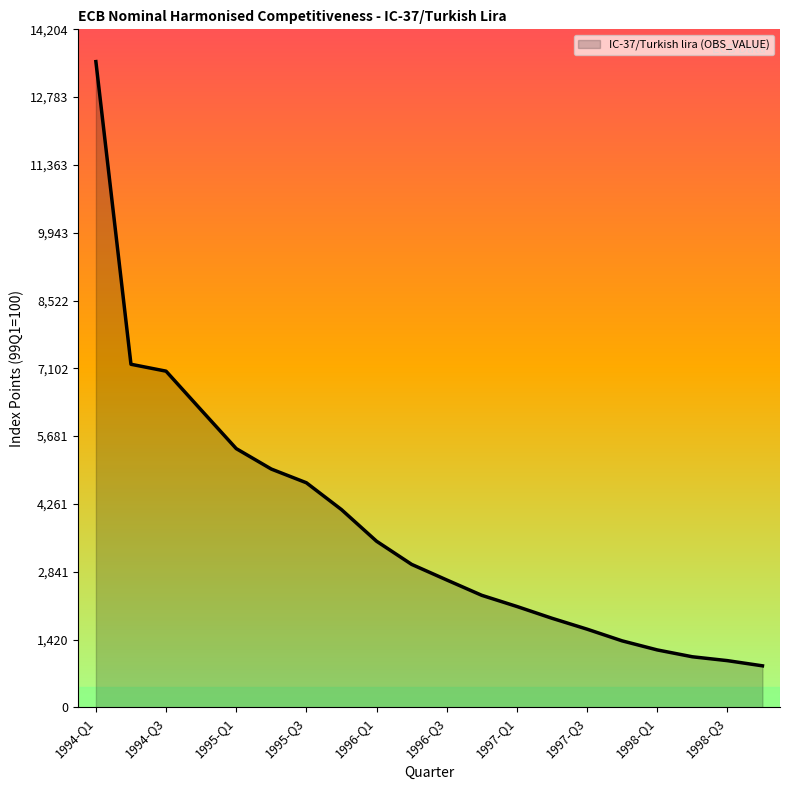

Reading left to right, what are all the values shown in this chart?

13527.3	7187.0	7042.5	6229.3	5420.1	4991.6	4704.4	4142.3	3479.8	2994.7	2668.4	2346.3	2112.8	1865.8	1637.6	1392.4	1202.7	1059.3	978.1	869.3